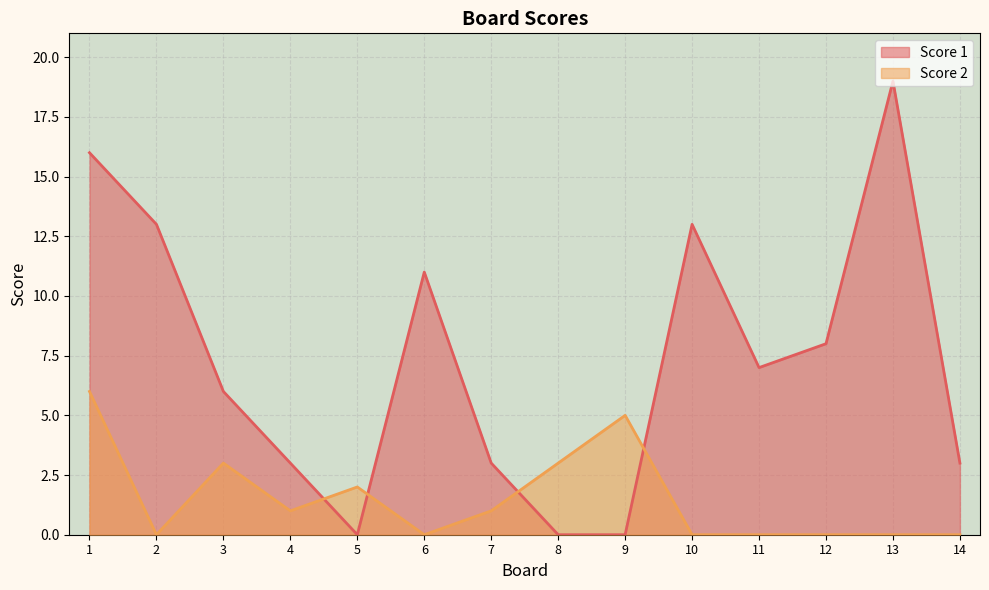

What are all the series names shown in the legend?

Score 1, Score 2